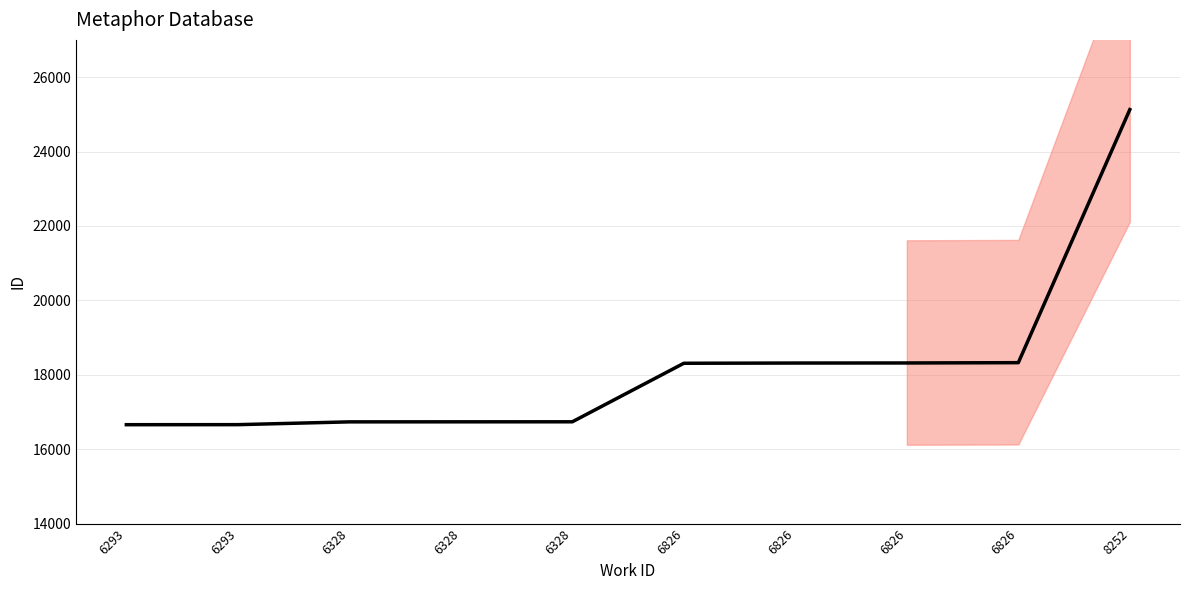

Approximately how many times larger is the value at 6826 compared to 6826?

1.0